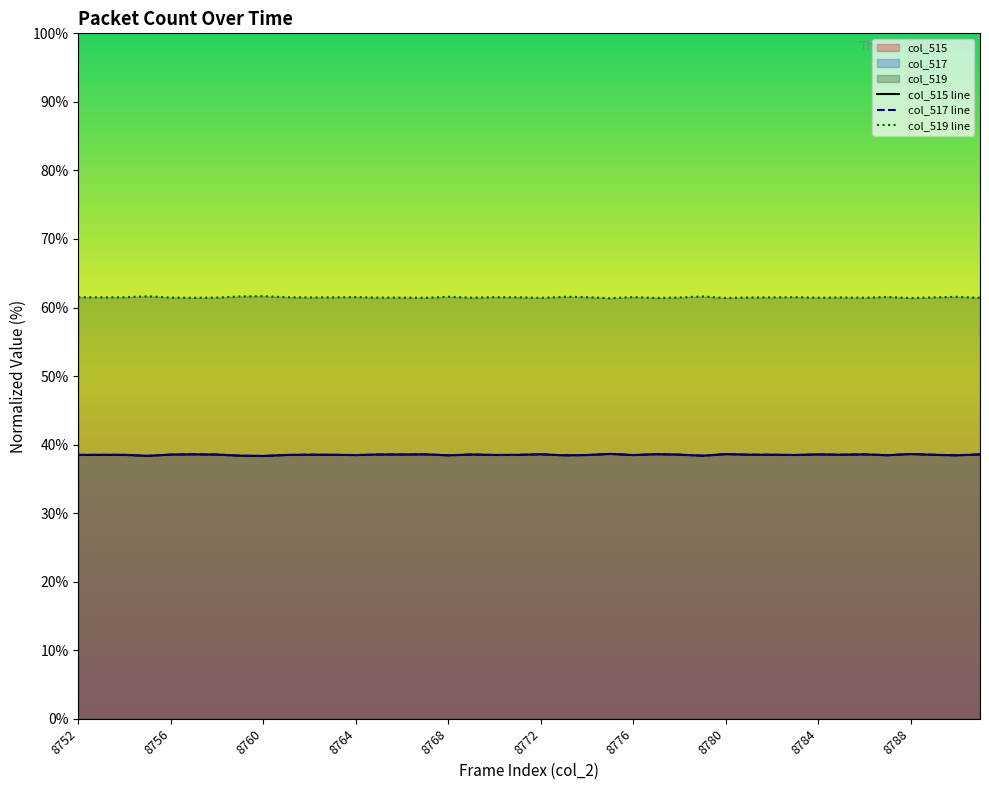

Does the chart display data point markers on the line(s)?

No